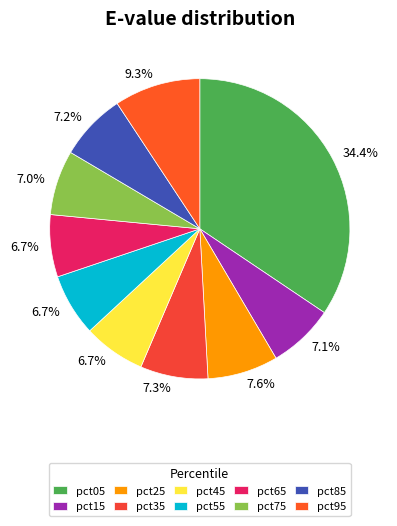

The pct65 slice represents 7% of the pie. True or false?

True